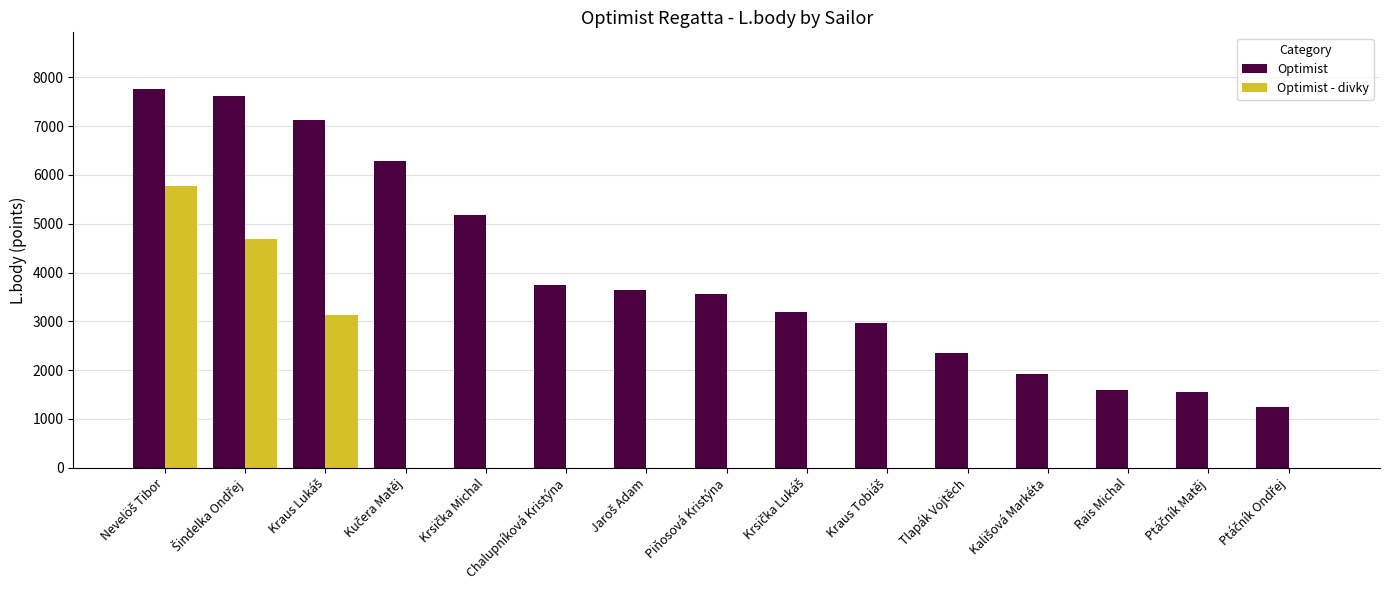

Which series has the largest total across all categories?

Optimist